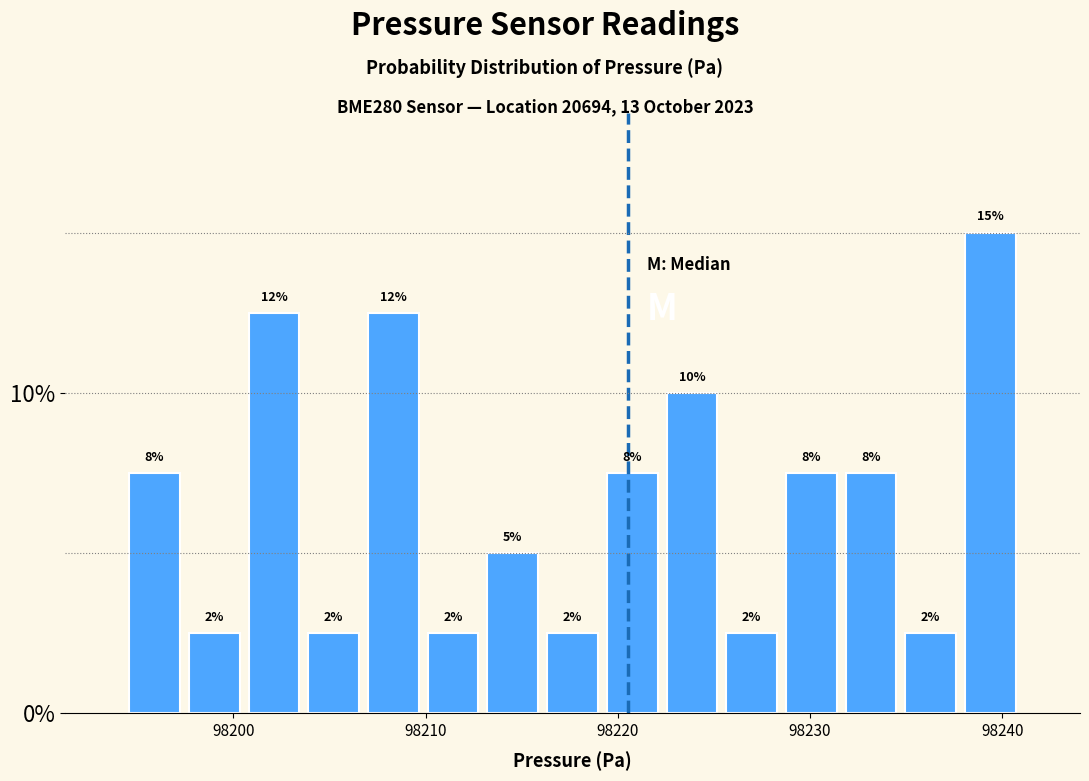

Around what value on the x-axis is the tallest bar? Give the approximate position of its centre, as read against the axis.

98239